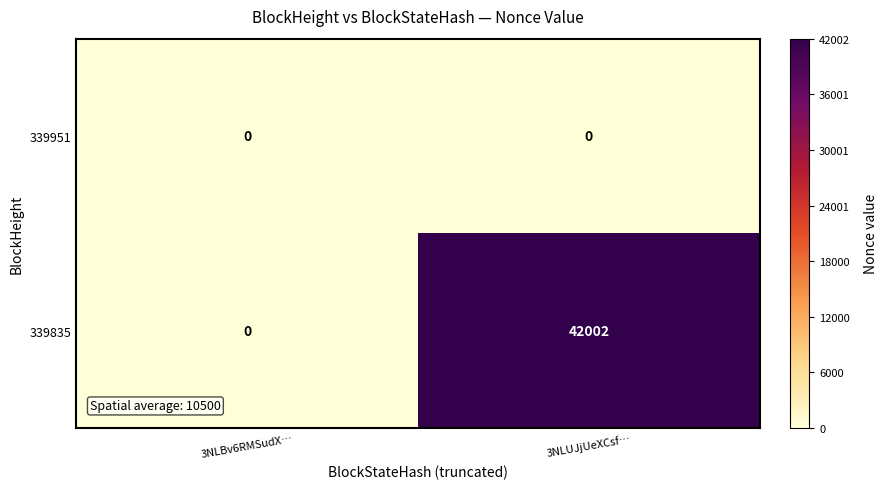

At which label is 339835 closest to 21001?

3NLBv6RMSudX…